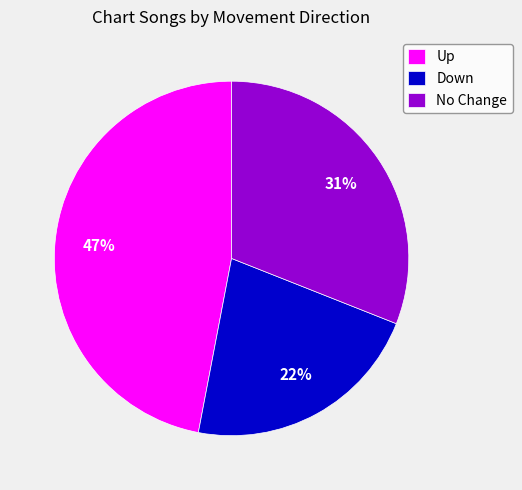

Which slice is the largest?

Up